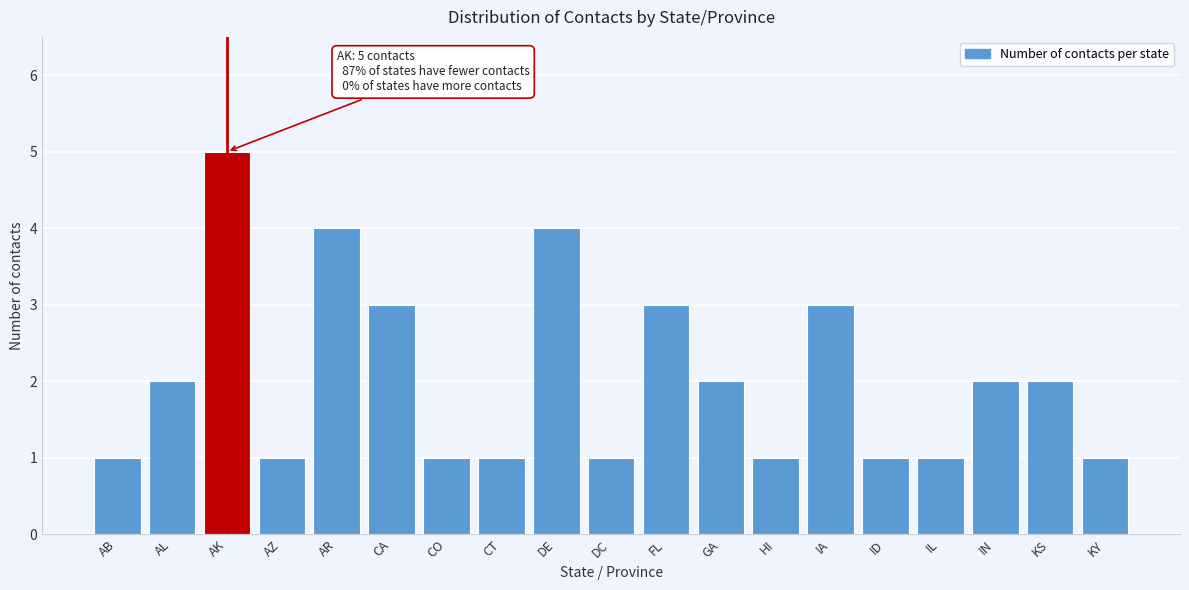

Reading left to right, transcribe all the data shown in this chart.

AB=1	AL=2	AK=5	AZ=1	AR=4	CA=3	CO=1	CT=1	DE=4	DC=1	FL=3	GA=2	HI=1	IA=3	ID=1	IL=1	IN=2	KS=2	KY=1